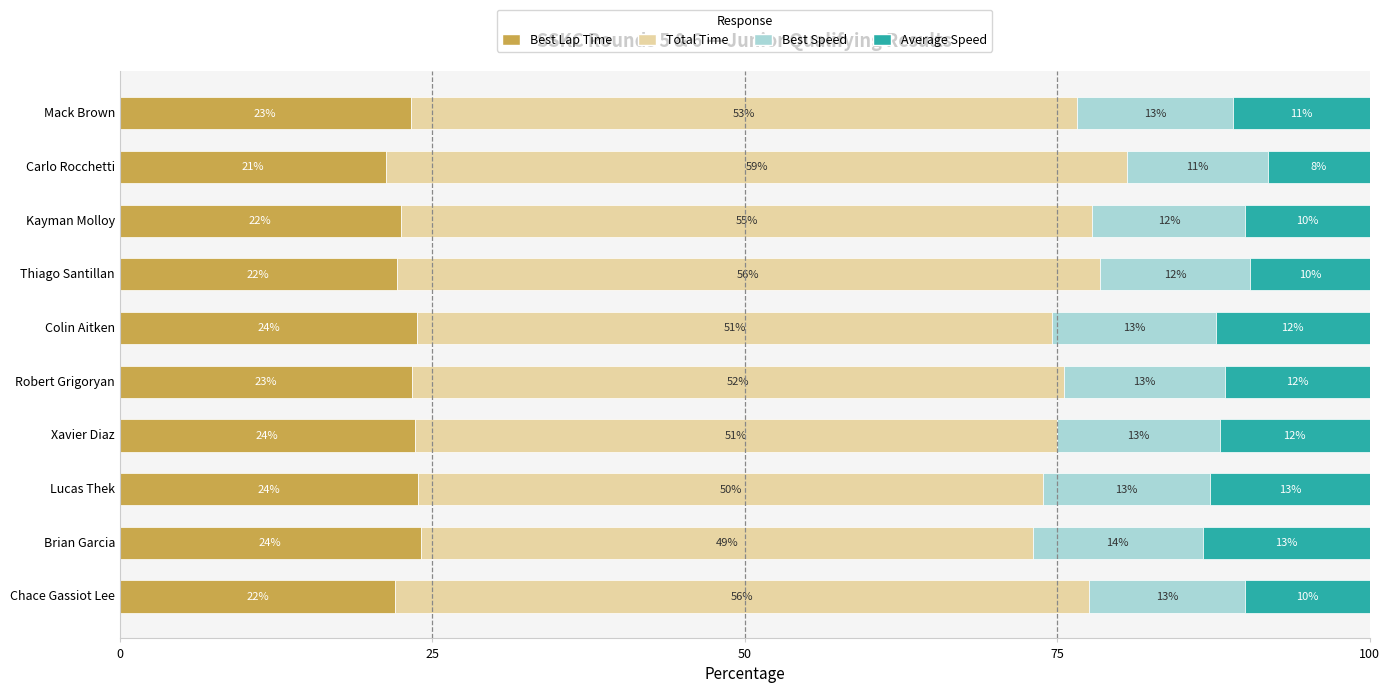

The value of Best Lap Time at Xavier Diaz is 23.6. True or false?

True